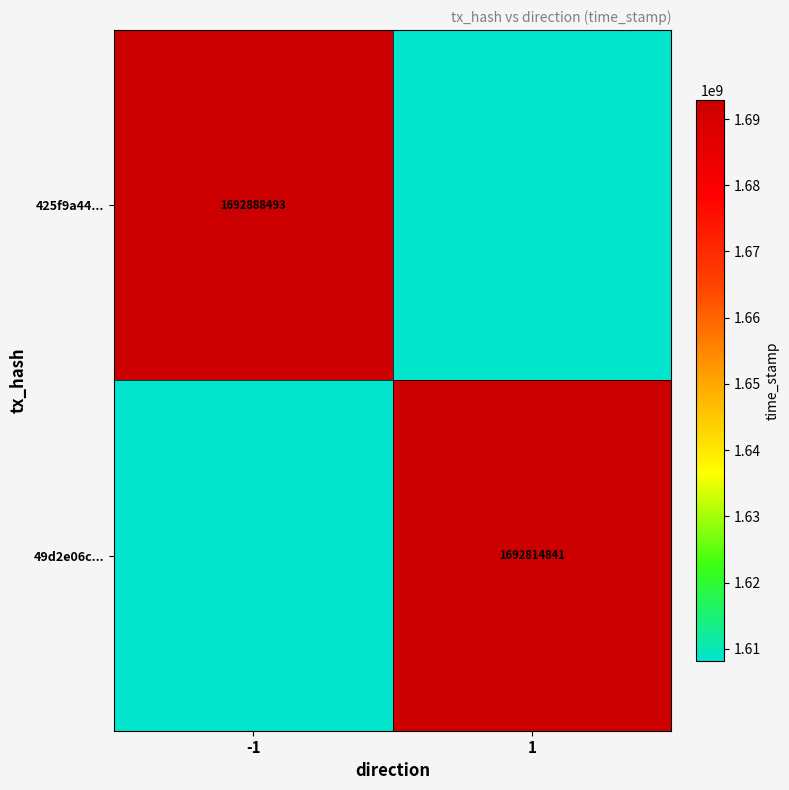

Is it true that 49d2e06c... equals 2461213216.7 at 1?

False